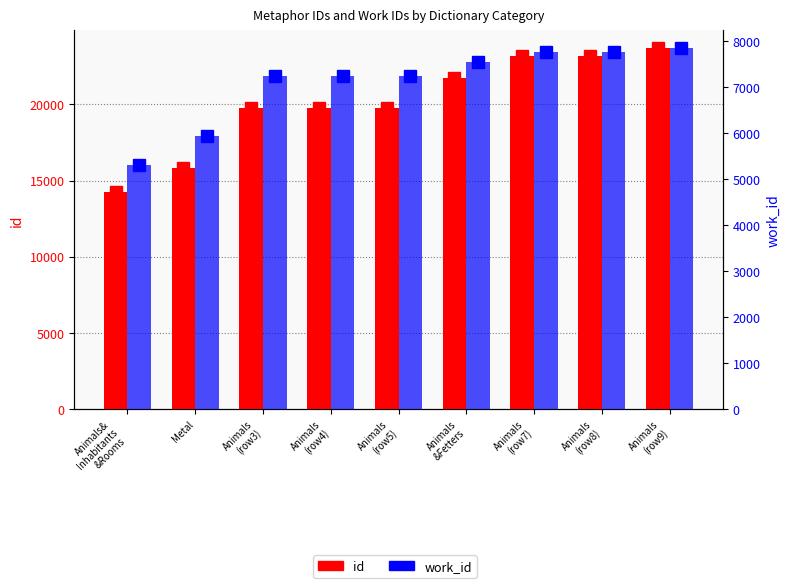

How many distinct data groups are displayed?

2